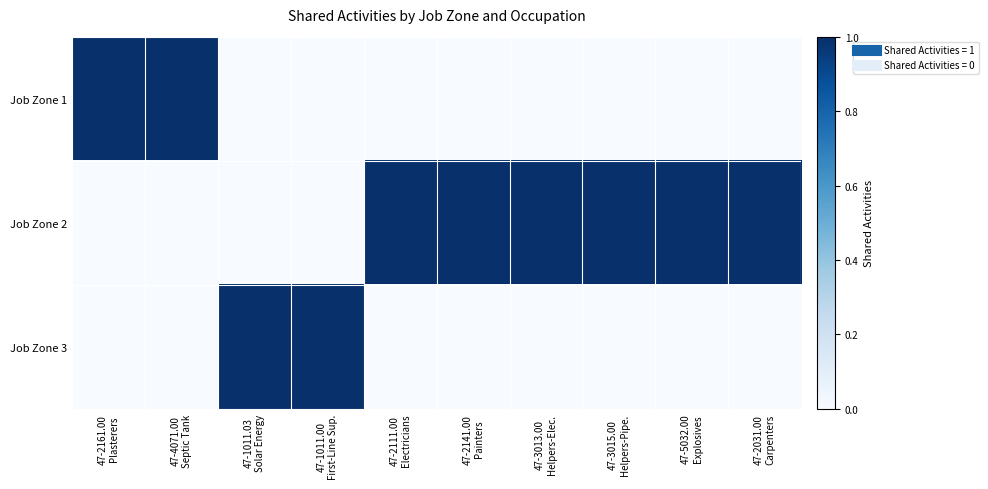

Rank the series at 47-2031.00 Carpenters from lowest to highest value.

Job Zone 1, Job Zone 3, Job Zone 2